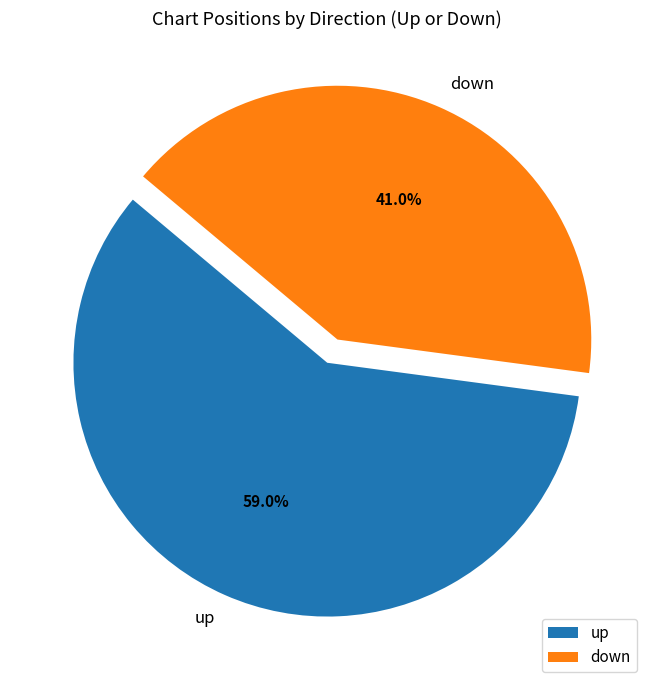

What percentage is NOT represented by up?

41.0%